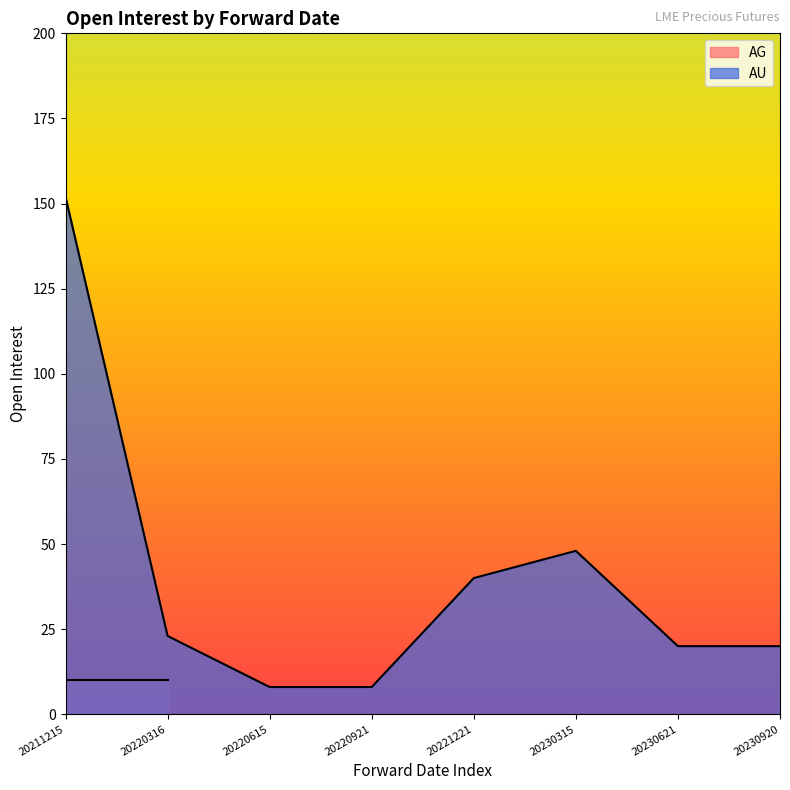

The value at 20221221 is 54. True or false?

False